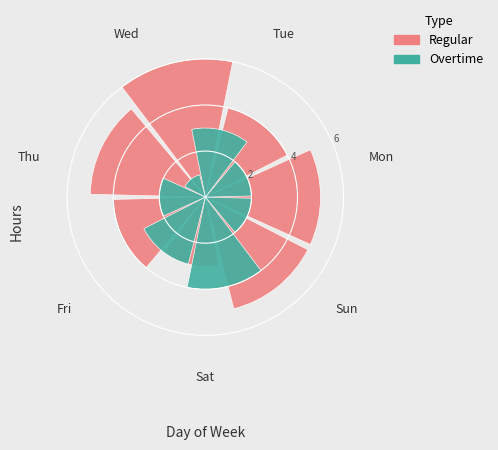

Read the Regular value at Sun.

5